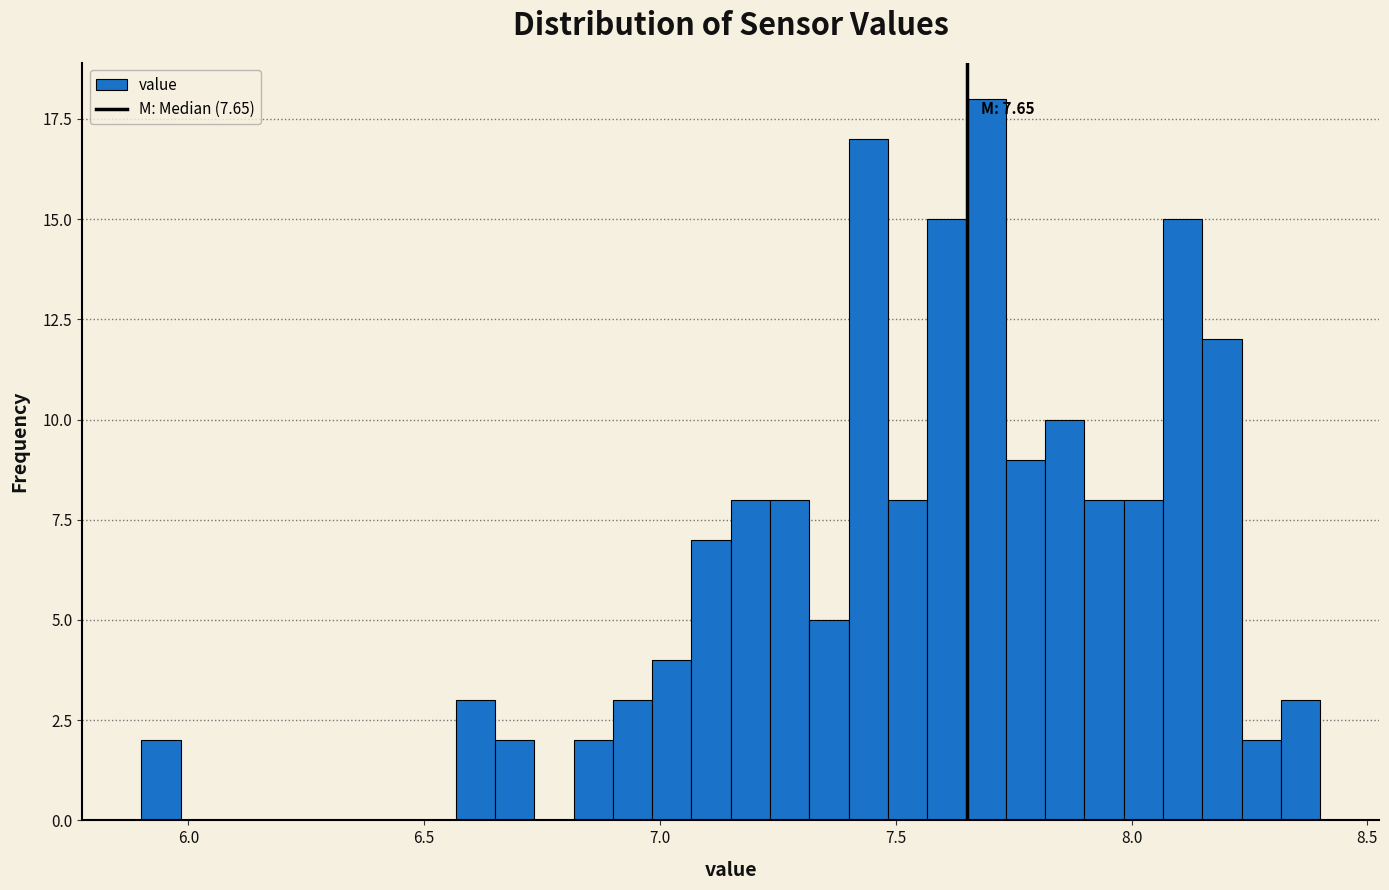

Around what value on the x-axis is the tallest bar? Give the approximate position of its centre, as read against the axis.

7.70